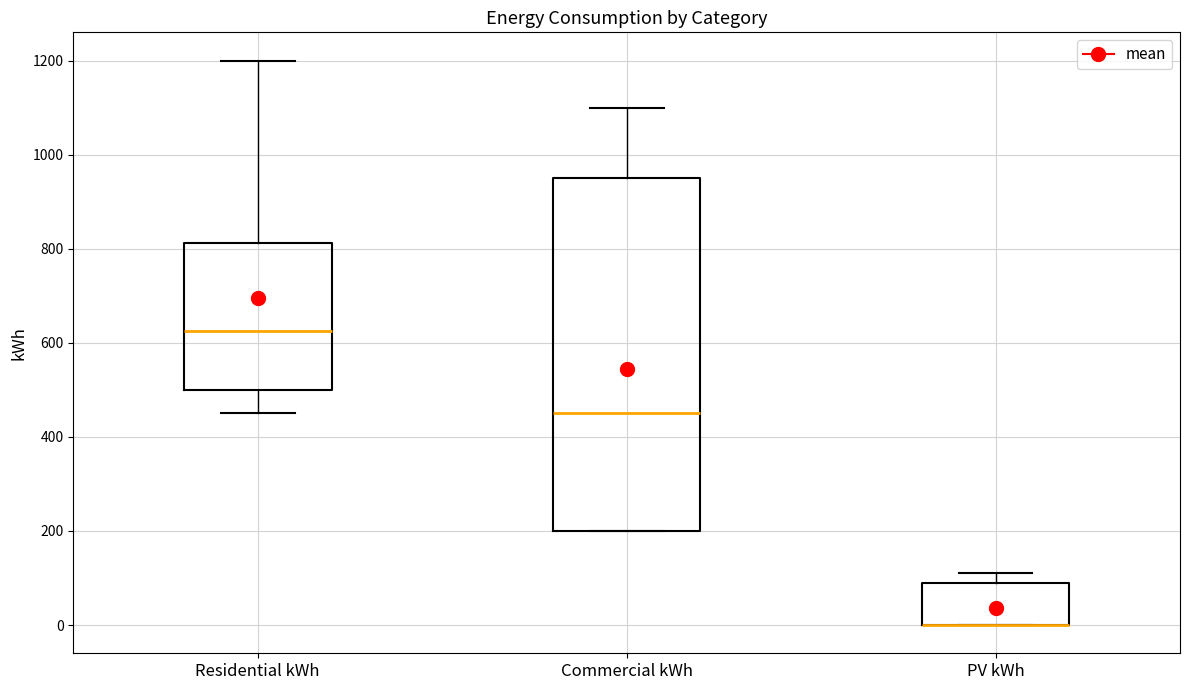

Reading left to right, transcribe this box plot: for each box, give where its median line is, the range the box spans, and where its two whiskers end, as read against the y-axis. The values are not printed on the chart, so give them approximately, as read against the axis.

Residential kWh: median 620, box 500 to 820, whiskers 460 to 1200
Commercial kWh: median 460, box 200 to 960, whiskers 200 to 1100
PV kWh: median 0 (drawn on the box's lower edge), box 0 to 100, whiskers 0 to 120